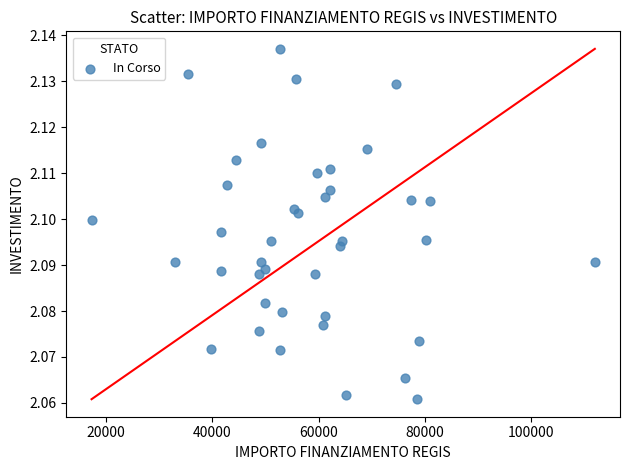

What is the range of X values (max minus min)?

94665.7